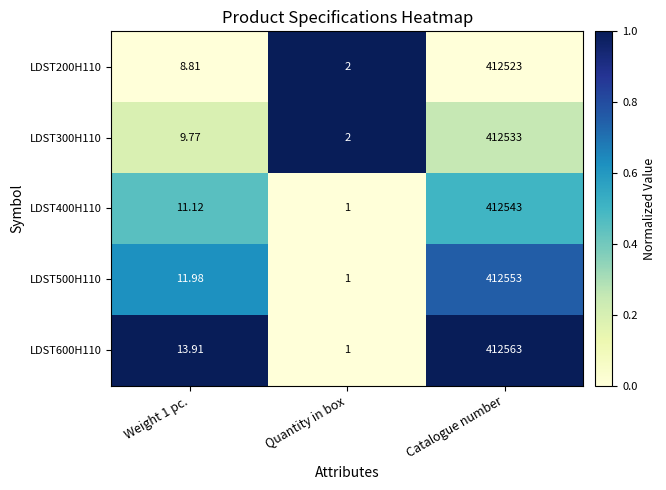

Which category has the lowest value in the LDST400H110 series?

Quantity in box